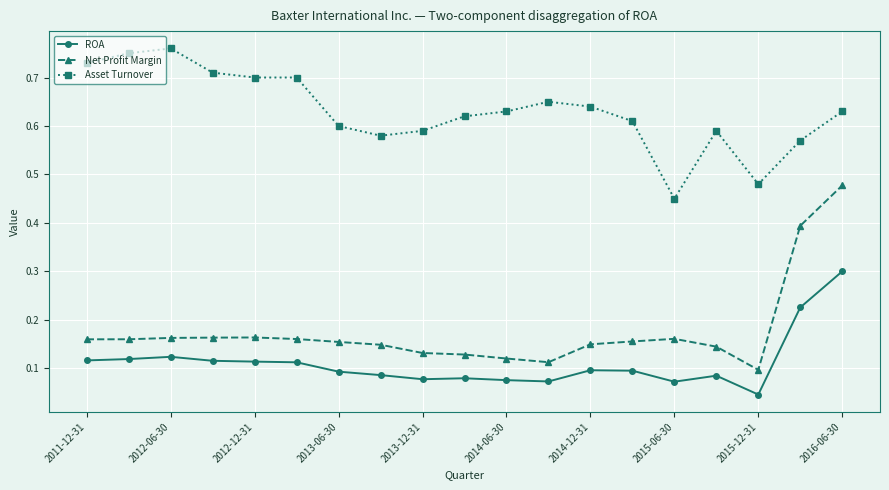

What is the sum of all ROA values?

2.1